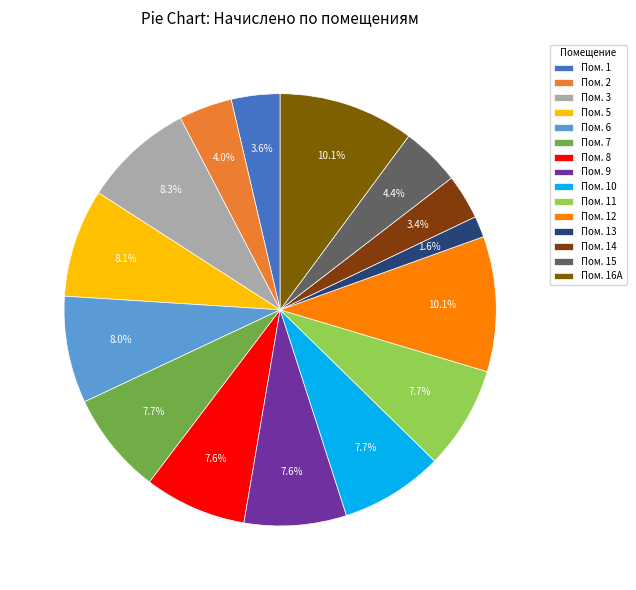

Rank the categories by value from lowest to highest.

13, 14, 1, 2, 15, 8, 9, 7, 10, 11, 6, 5, 3, 12, 16А